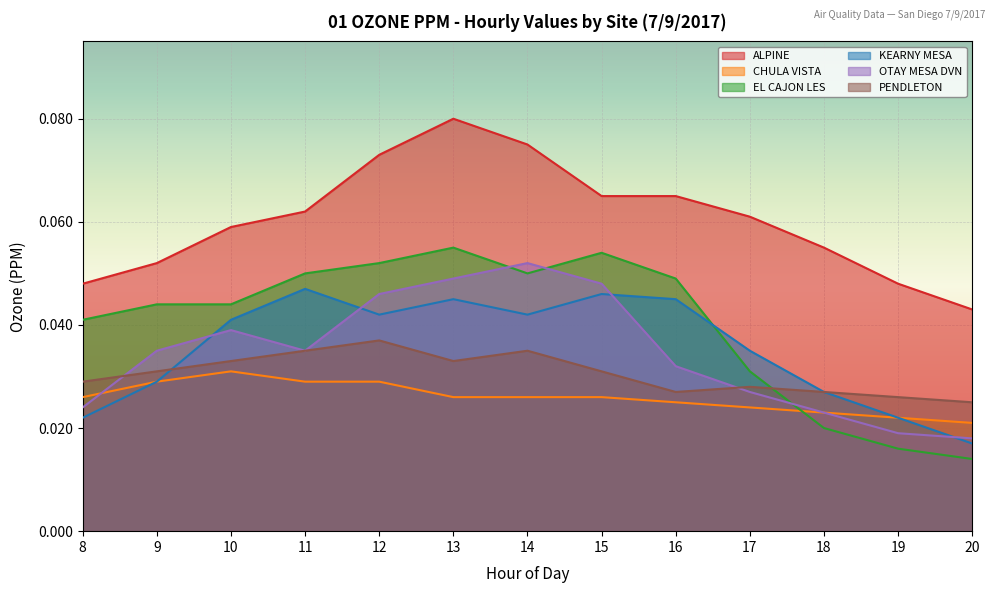

Is the value of EL CAJON LES at 16 greater than the value of CHULA VISTA at 20?

Yes